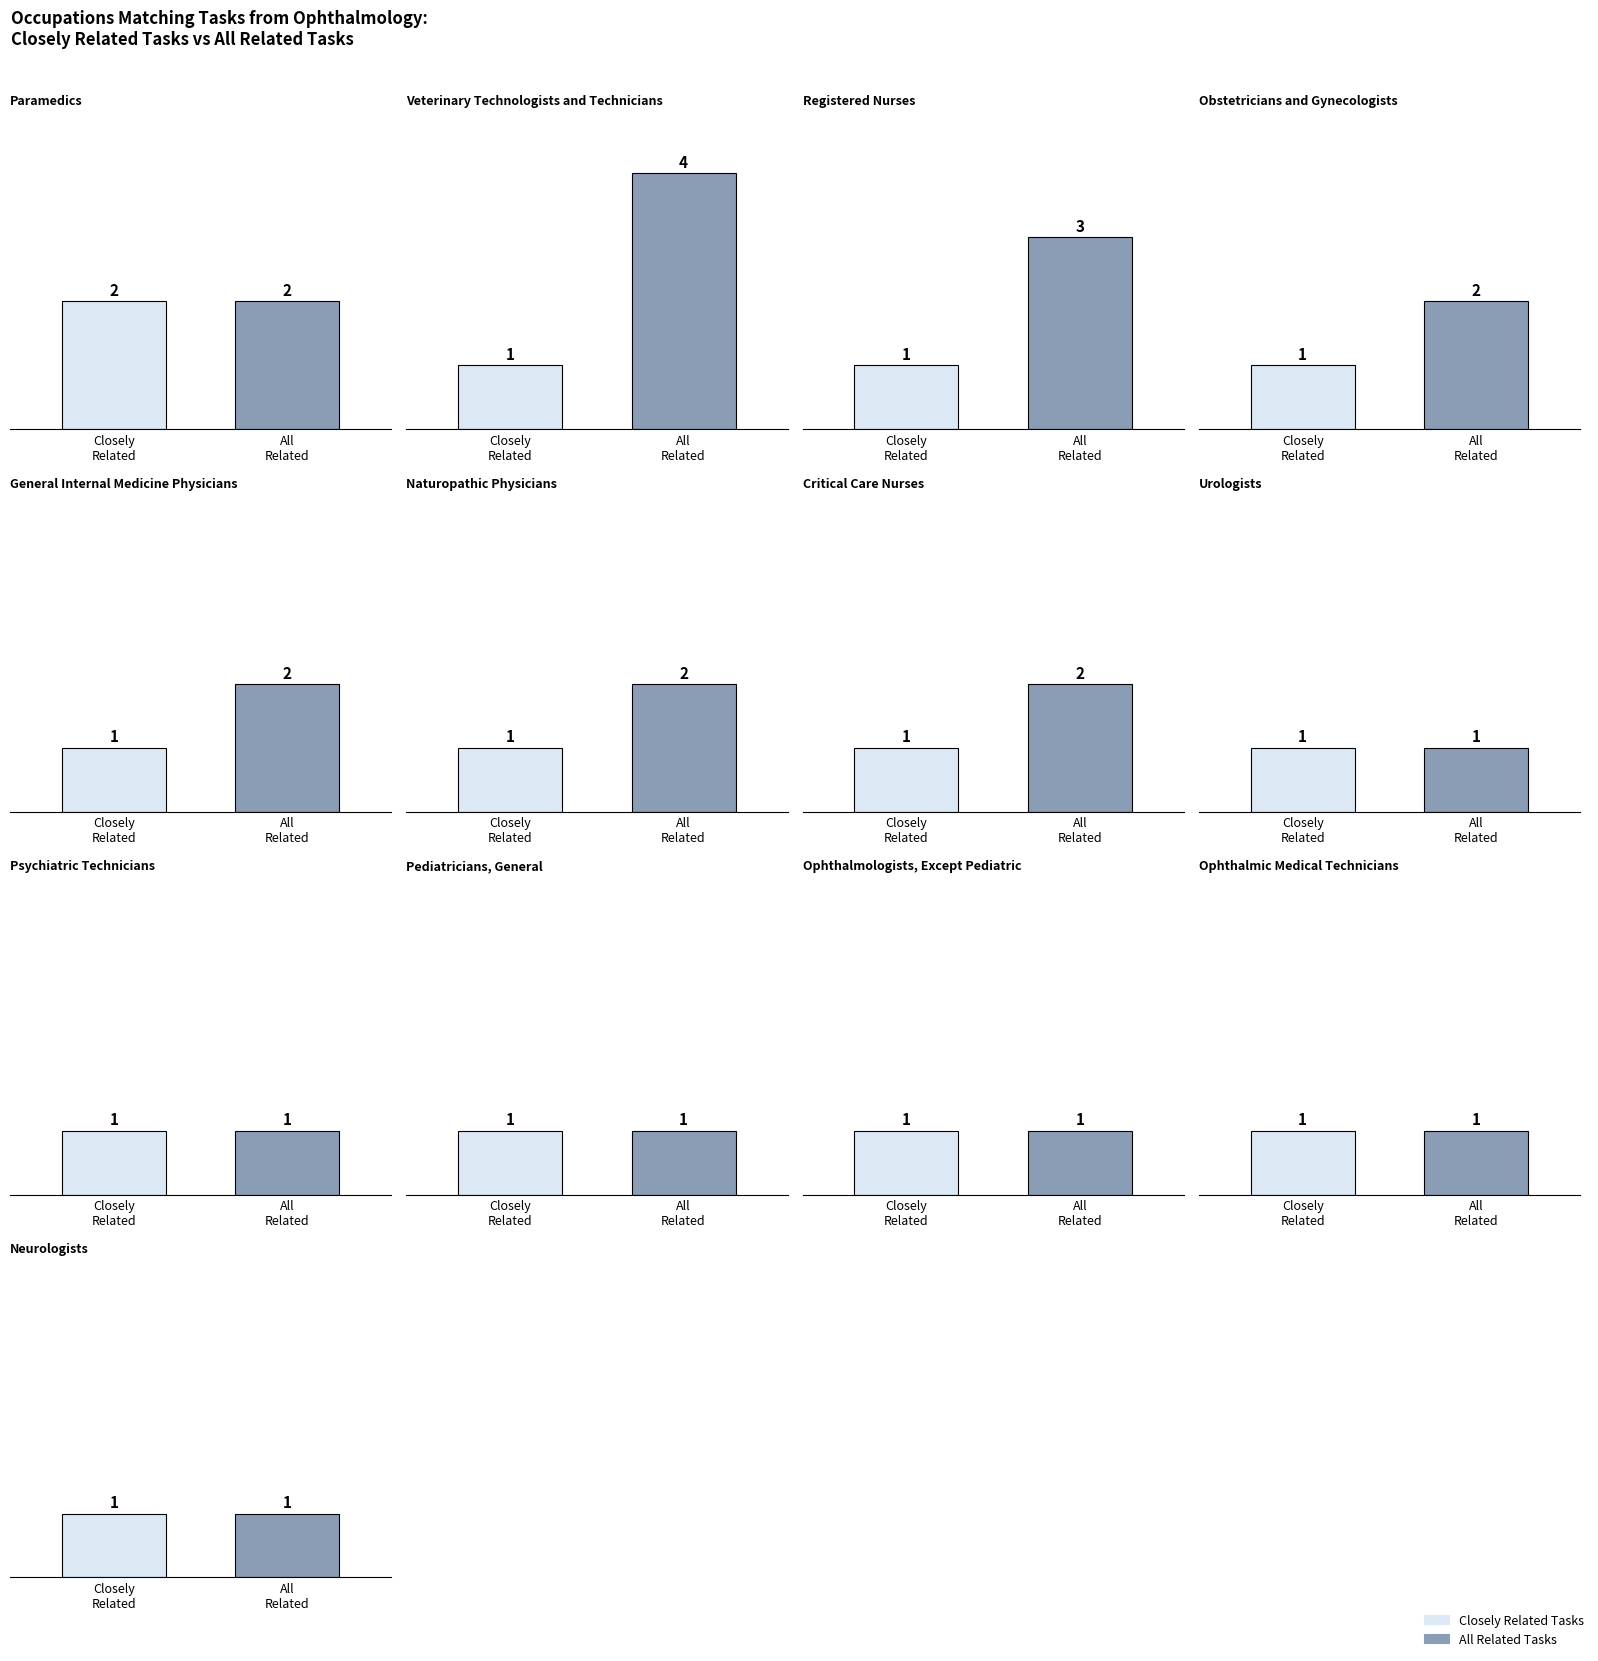

What is the value of the All Related Tasks bar at the 8th from the left?

1